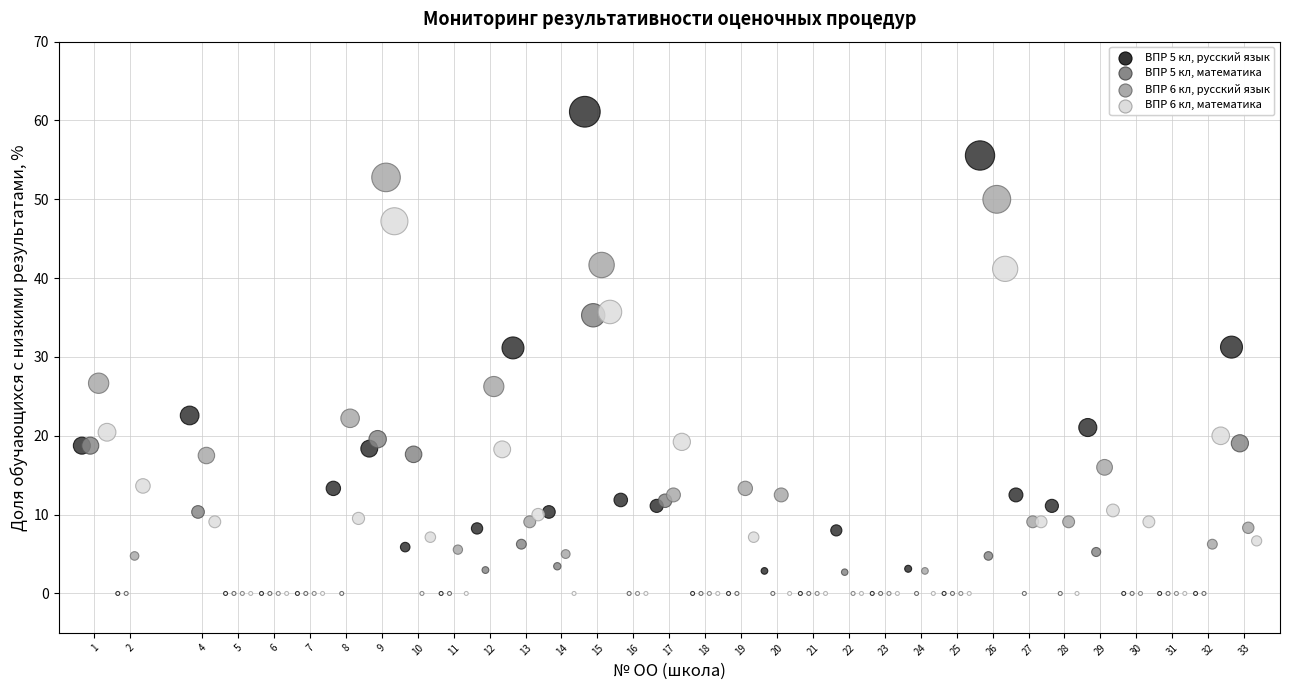

Which series has the largest Y range (max minus min)?

ВПР 5 кл, русский язык